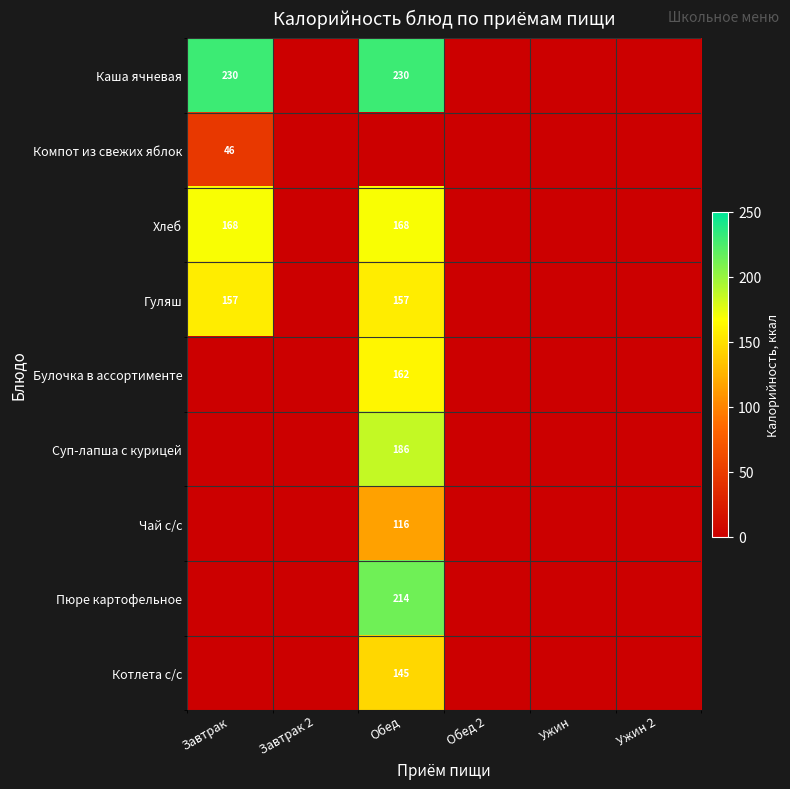

Which series has the widest spread of values?

Каша ячневая